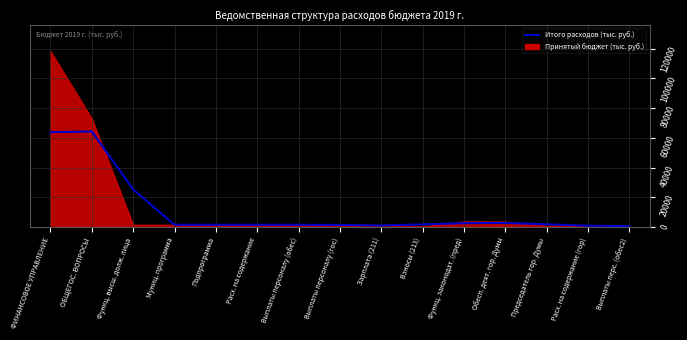

What is the label of the 7th point from the left?

Выплаты персоналу (обес)